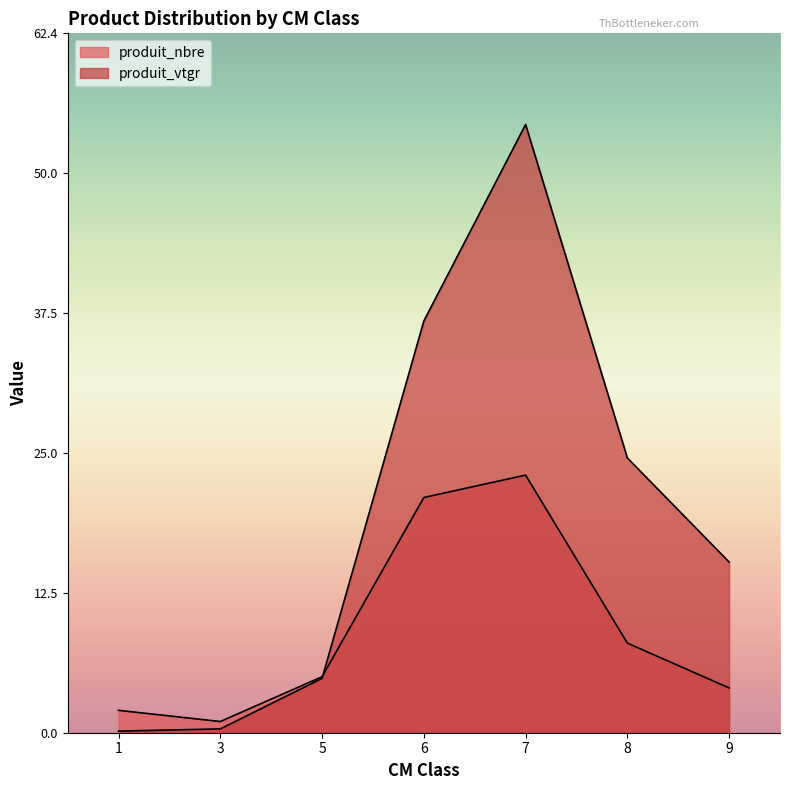

List the labels in order of produit_vtgr value, largest first.

7, 6, 8, 9, 5, 3, 1